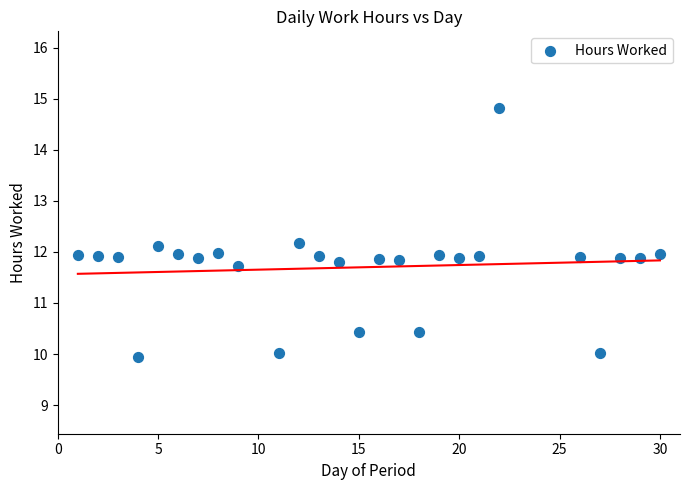

What is the range of Y values (max minus min)?

4.9